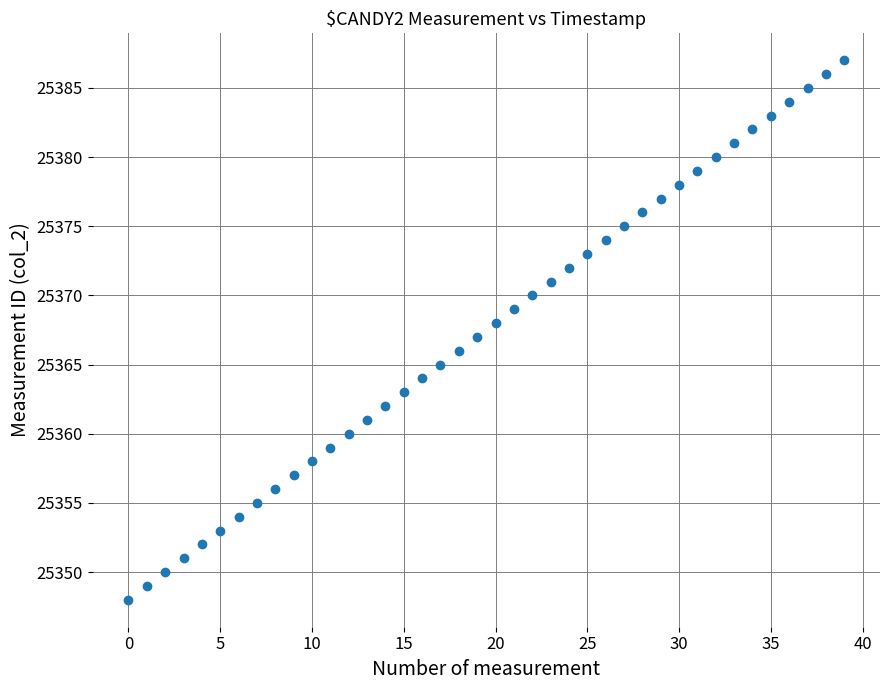

What is the range of Y values (max minus min)?

39